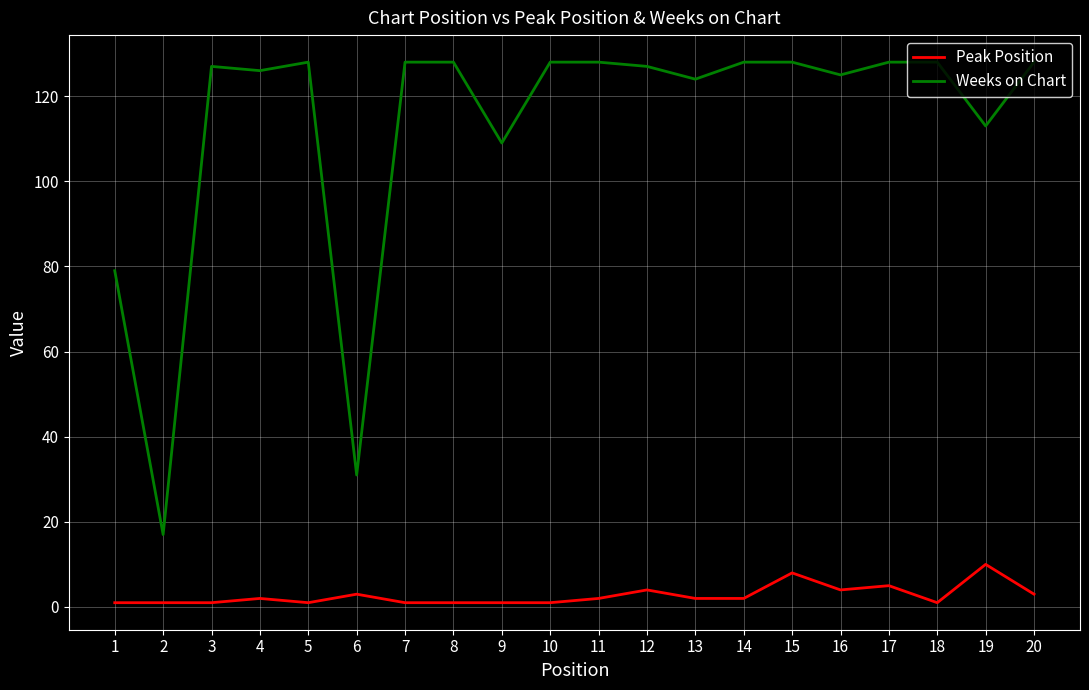

What are all the series names shown in the legend?

Peak Position, Weeks on Chart